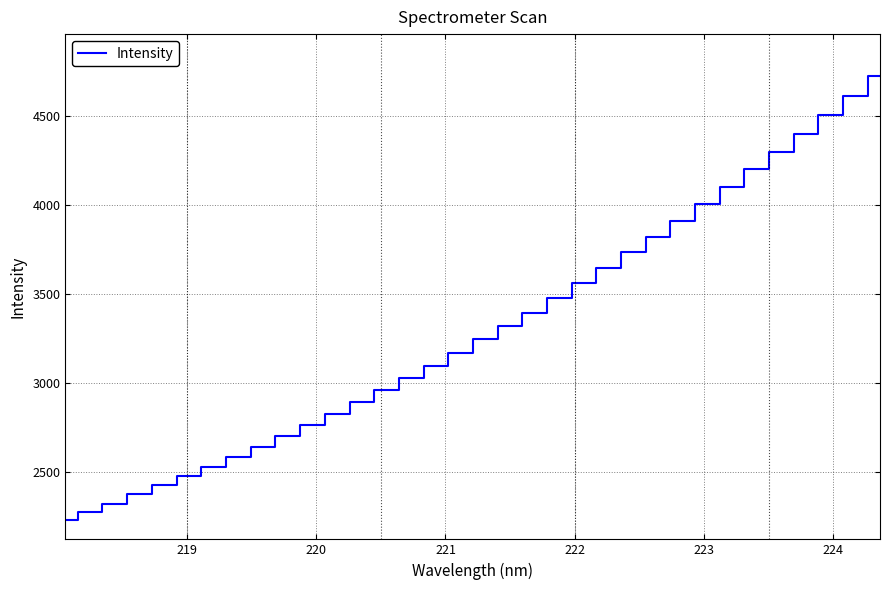

What is the difference between the maximum and minimum values?

2493.8